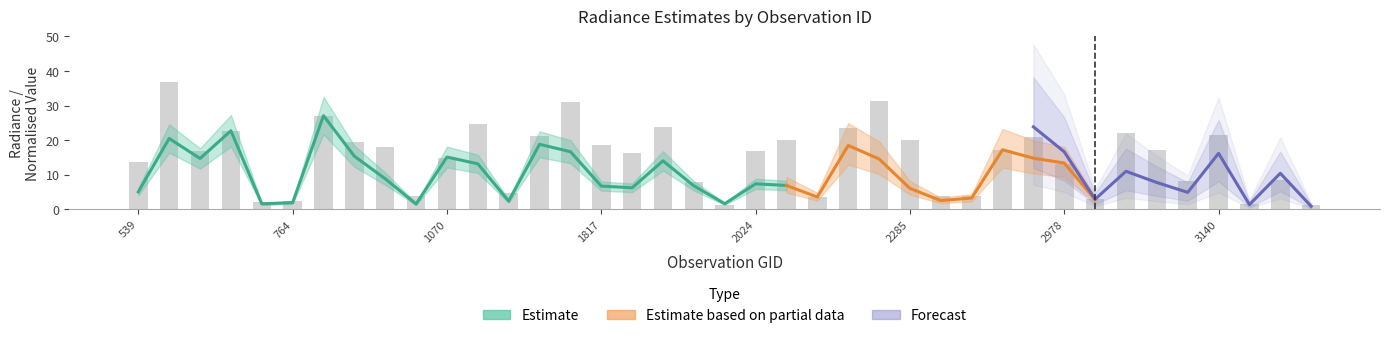

True or false: rade9_aggzone_norm has a value of 11.6 at 944.

False